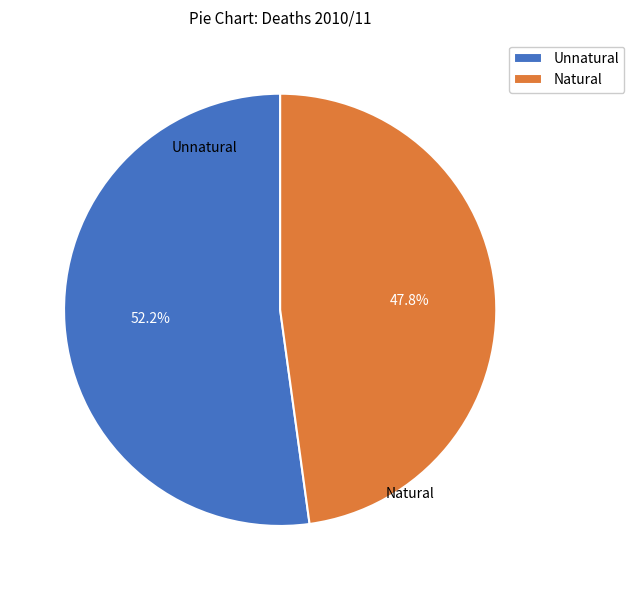

Count the number of slices in the pie.

2